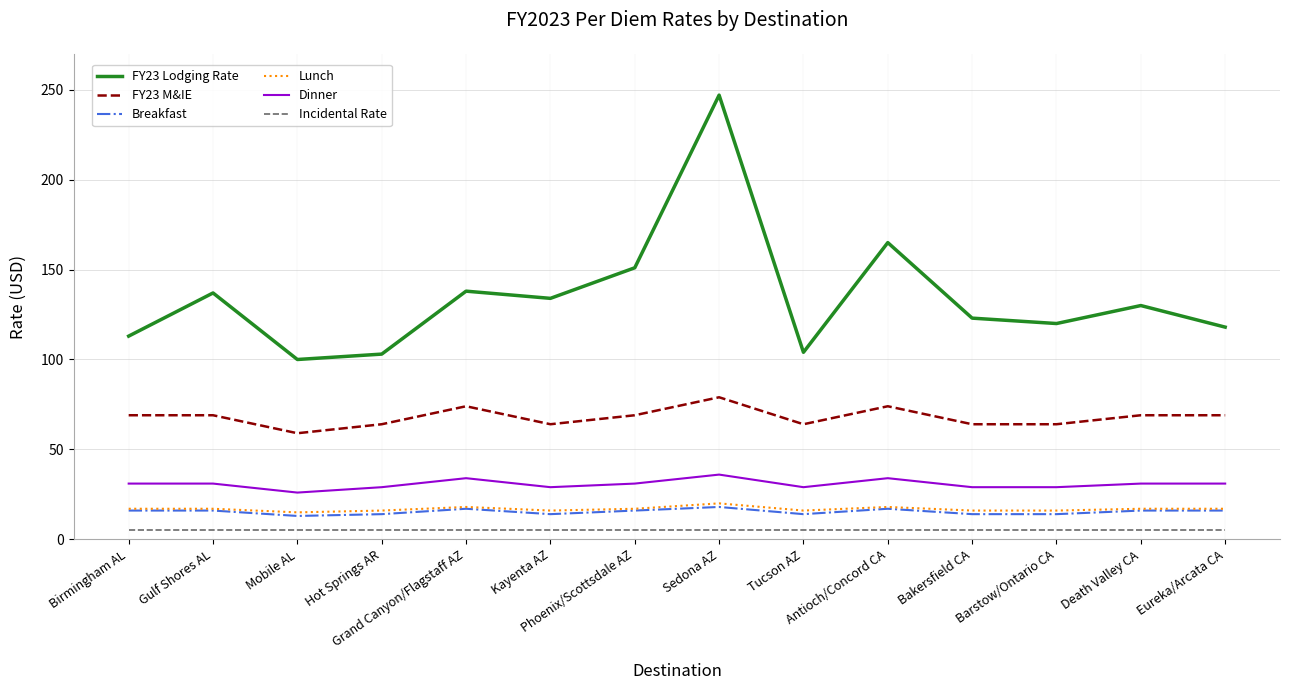

What position from the right is Grand Canyon/Flagstaff AZ?

10